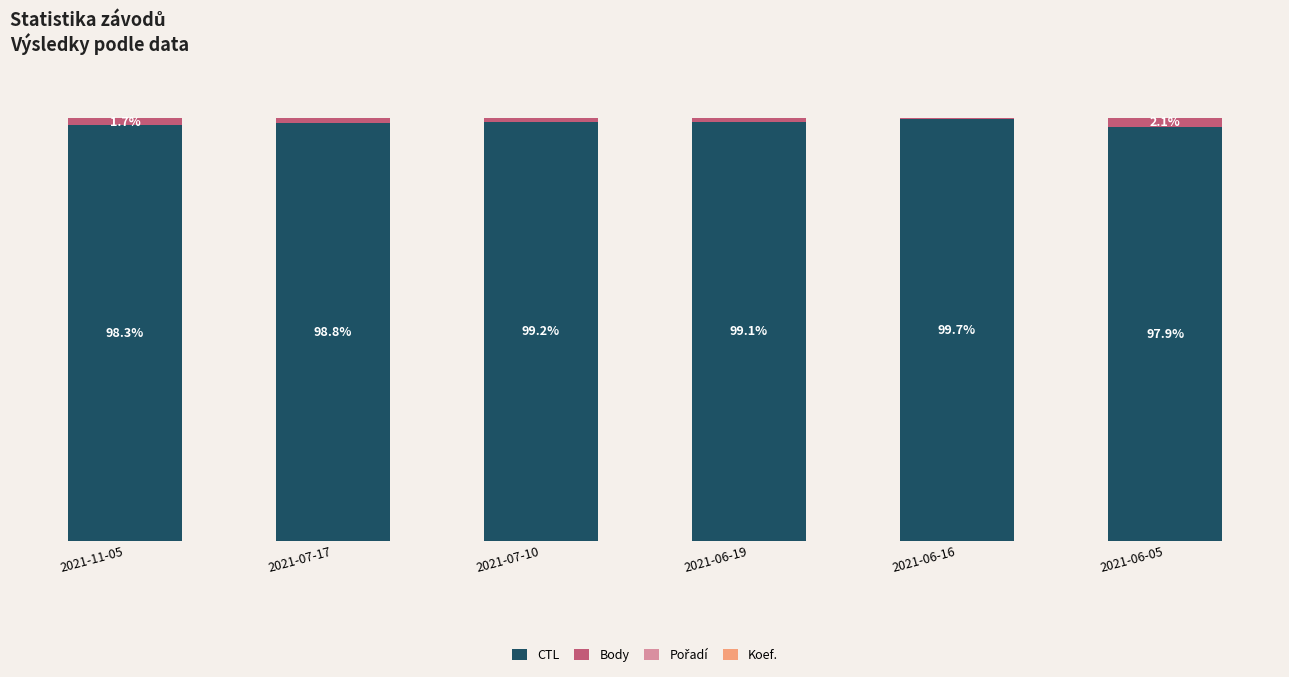

What is the approximate value of CTL at 2021-07-10?

99.2